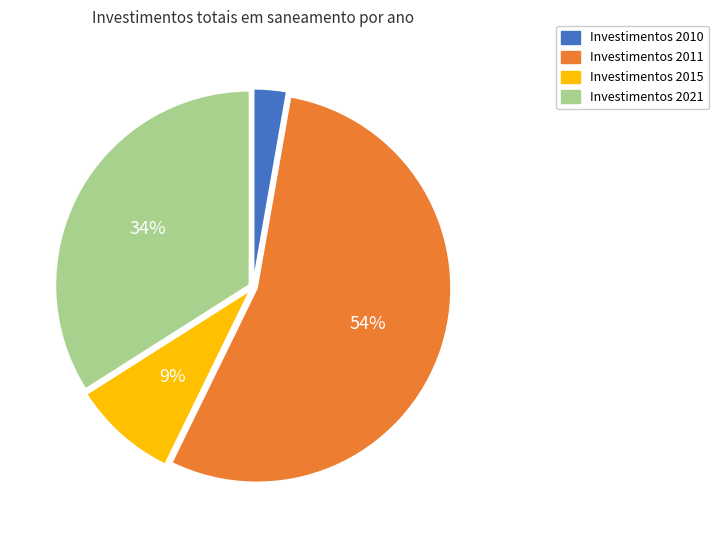

Is there any slice that represents more than half of the pie?

Yes